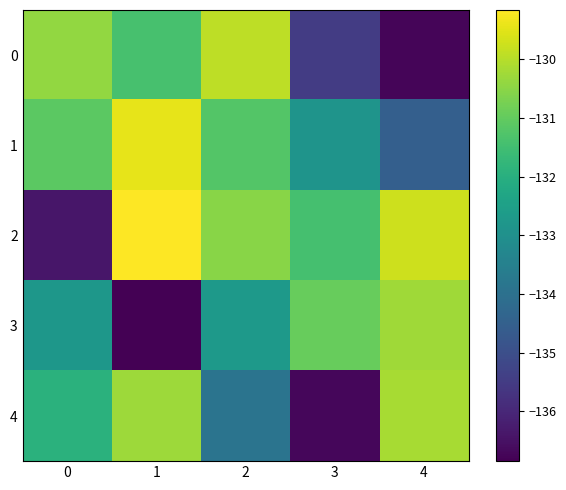

Reading right to left, what are all the values shown in this chart?

0: 4=-136.7	3=-135.5	2=-129.9	1=-131.4	0=-130.4
1: 4=-134.5	3=-132.9	2=-131.2	1=-129.4	0=-131.1
2: 4=-129.7	3=-131.4	2=-130.5	1=-129.2	0=-136.4
3: 4=-130.2	3=-130.9	2=-132.7	1=-136.9	0=-132.8
4: 4=-130.2	3=-136.7	2=-133.9	1=-130.3	0=-131.9